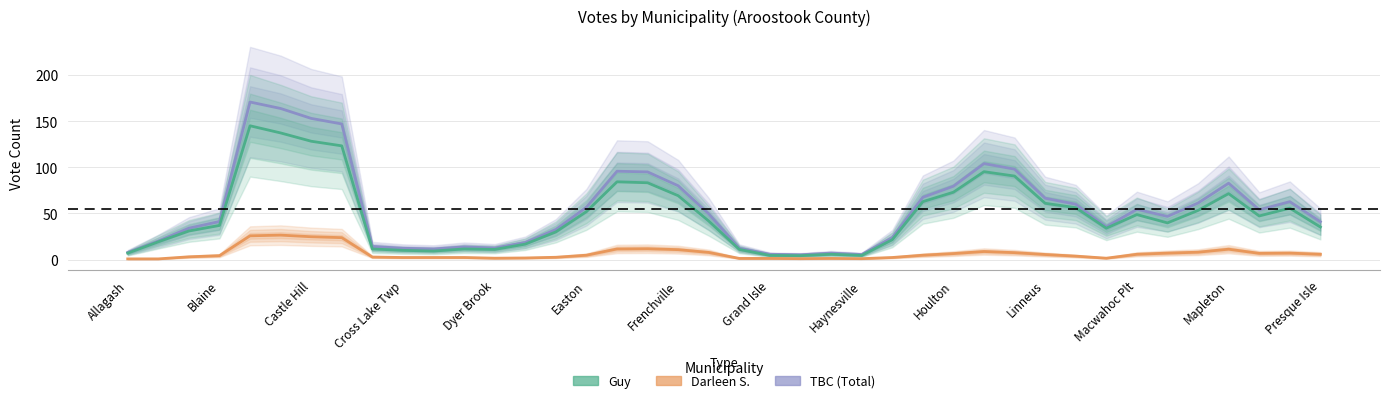

Which series has the largest total across all categories?

TBC (Total)